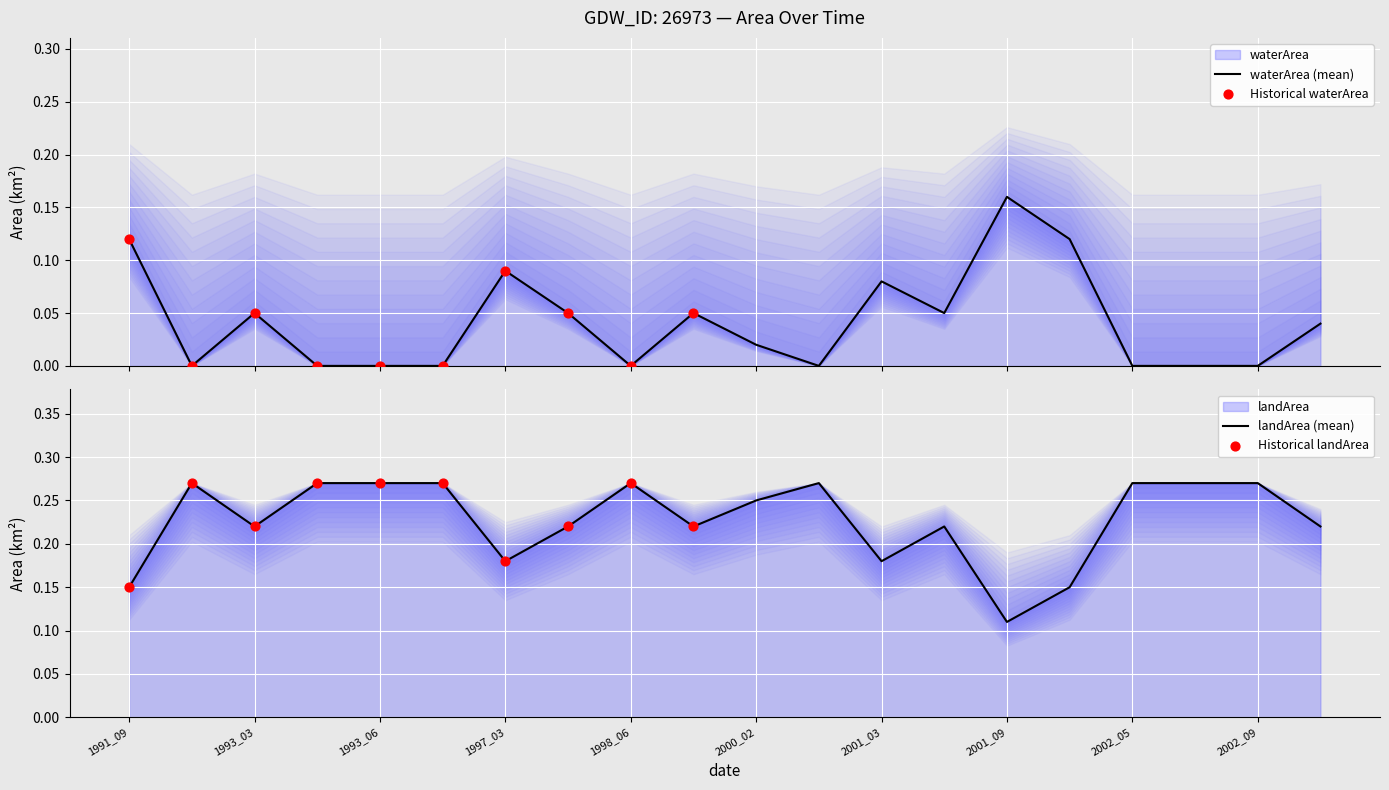

Which series reaches the maximum Y coordinate?

landArea